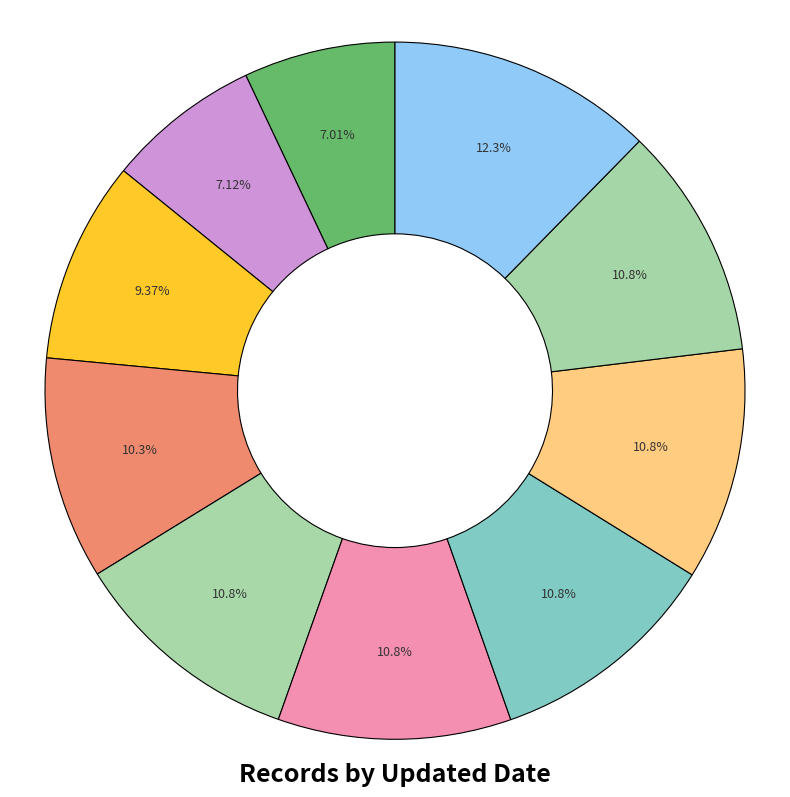

Which category has the smallest portion of the pie?

2013-10-09